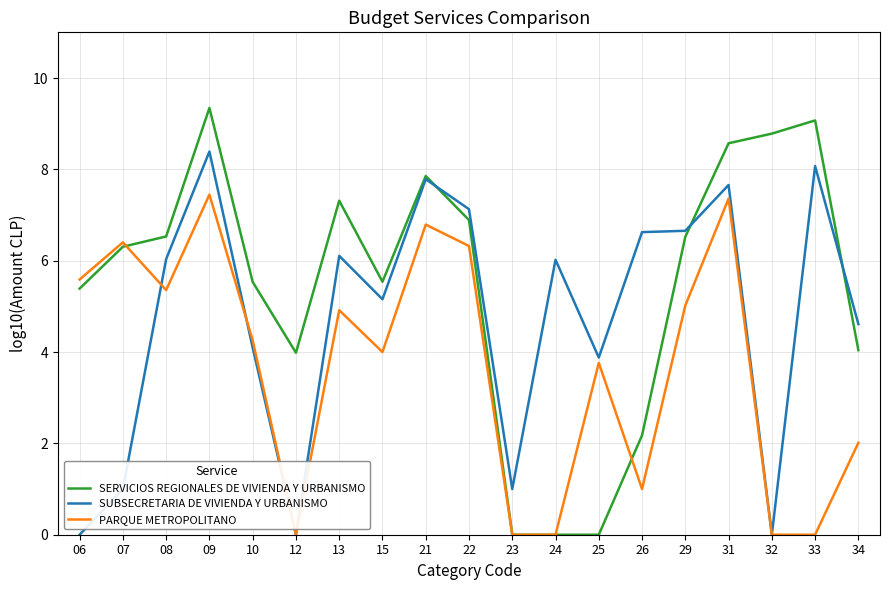

What is the spread (max minus min) of values at 08?

1.2